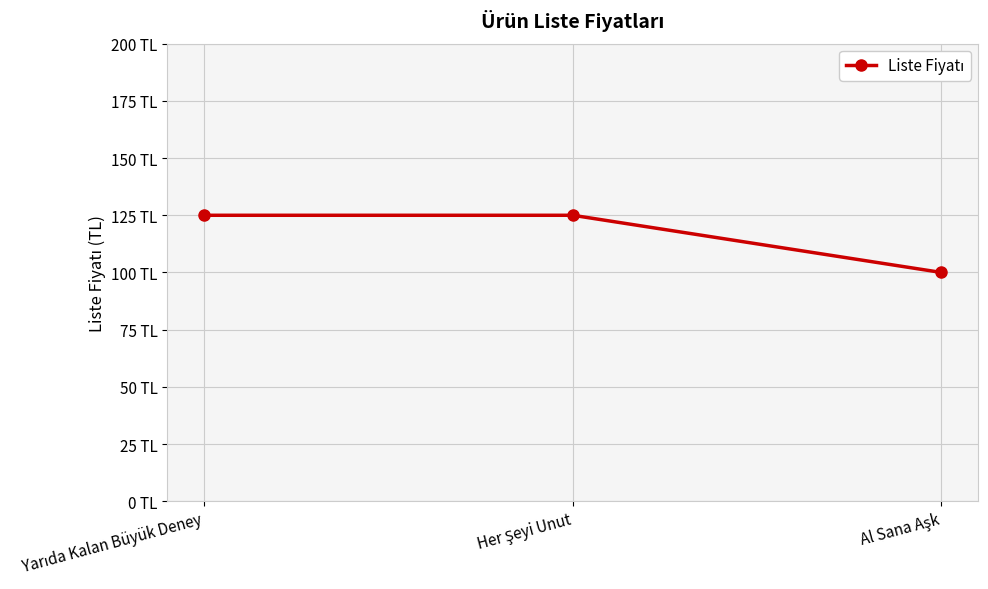

Reading left to right, what are all the values shown in this chart?

125	125	100